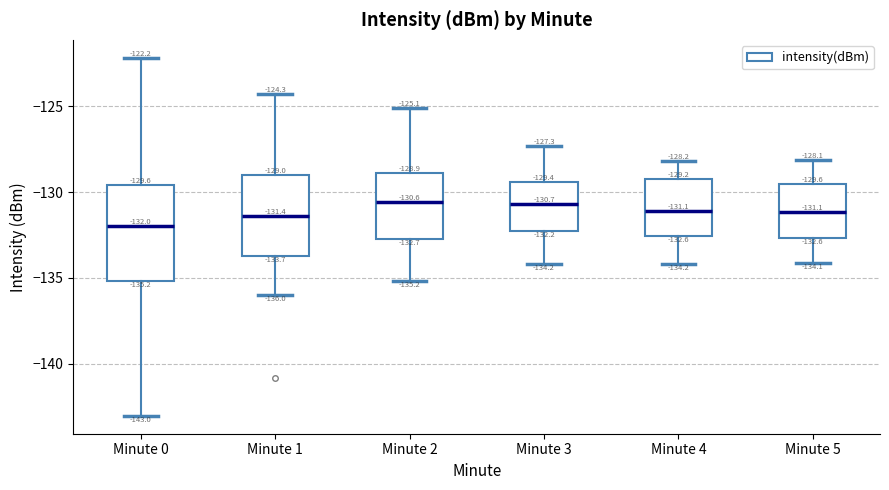

Which box is the tallest, from its lower edge to its upper edge?

Minute 0